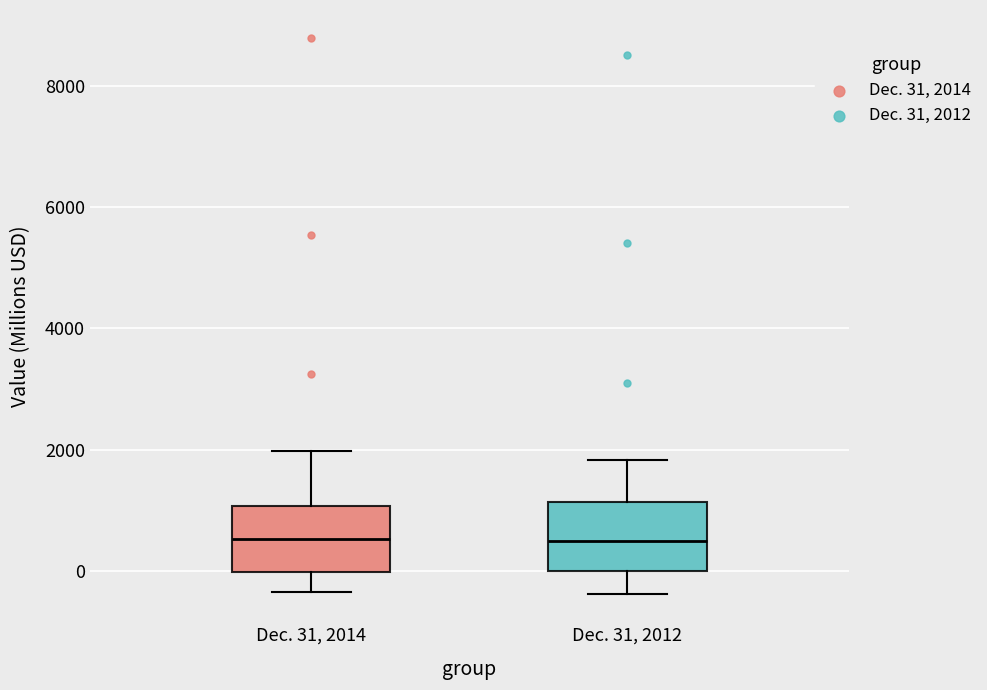

Reading left to right, transcribe this box plot: for each box, give where its median line is, the range the box spans, and where its two whiskers end, as read against the y-axis. The values are not printed on the chart, so give them approximately, as read against the axis.

Dec. 31, 2014: median 600, box 0 to 1000, whiskers -400 to 2000
Dec. 31, 2012: median 400, box 0 to 1200, whiskers -400 to 1800